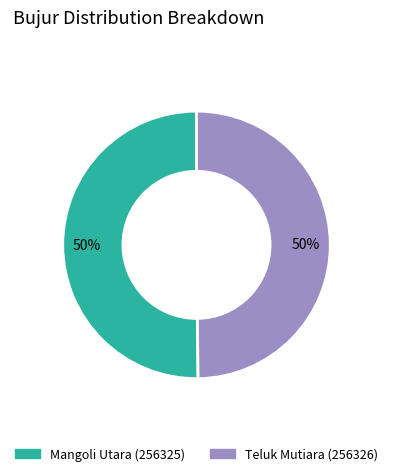

To the nearest percent, what percentage of the pie is Mangoli Utara (256325)?

50%